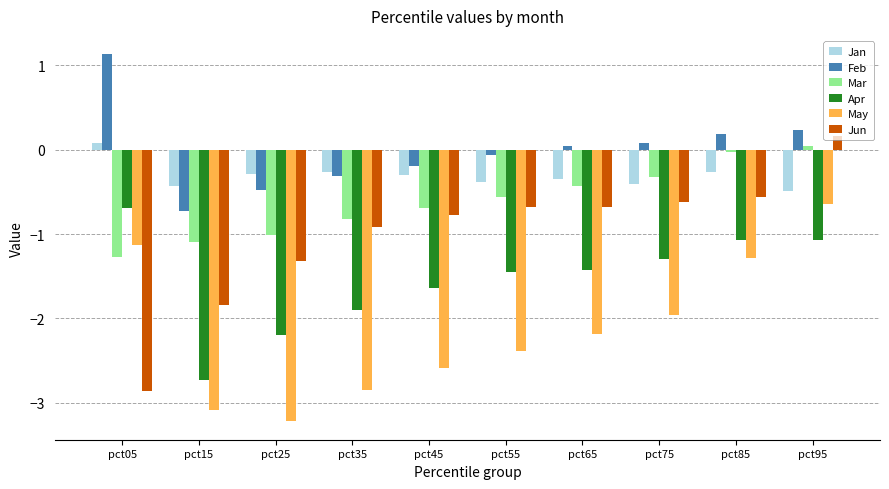

Is the value of Apr at pct35 greater than the value of Feb at pct05?

No